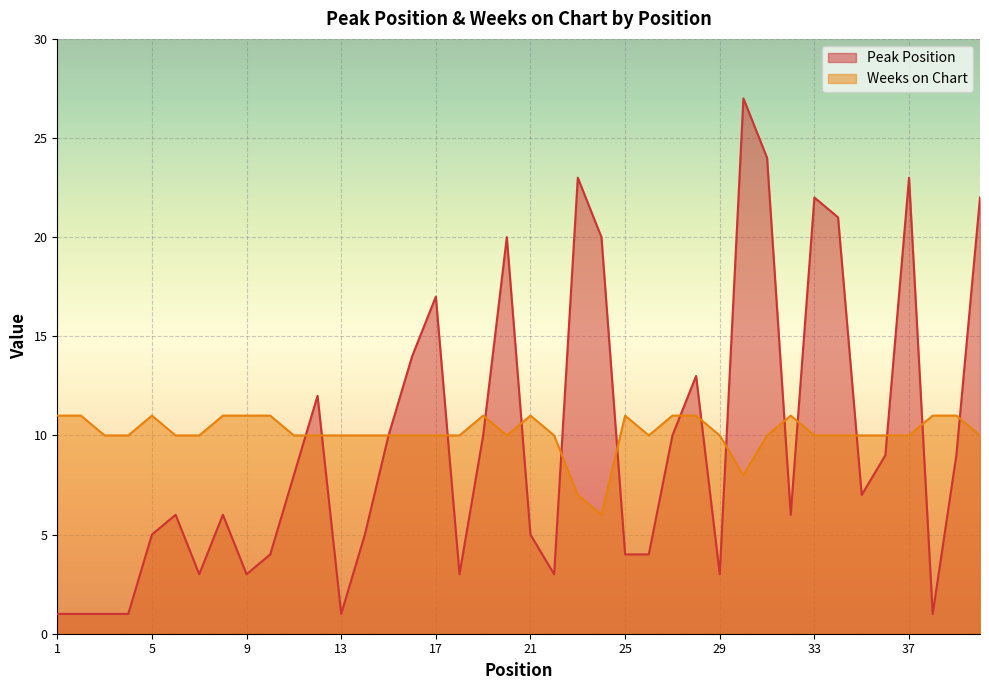

At how many categories does at least one series exceed 12?

12